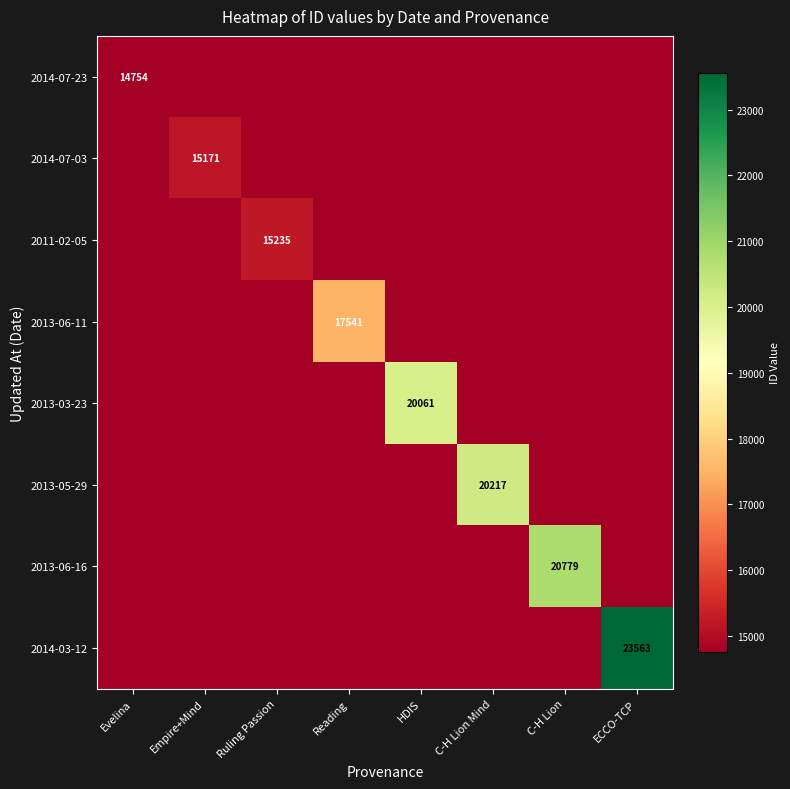

The 2014-03-12 series shows 40308 at ECCO-TCP. True or false?

False